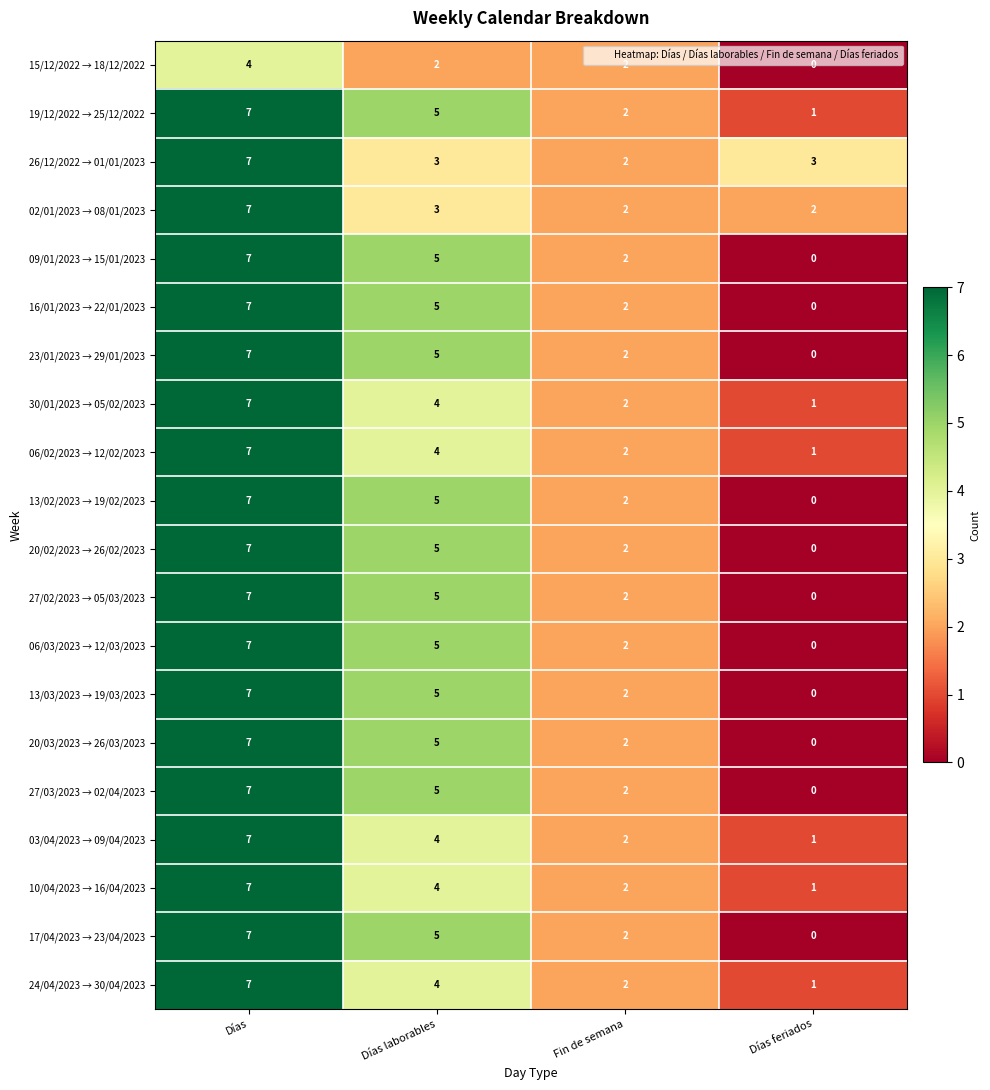

What is the difference between the highest and lowest values at Días laborables?

3